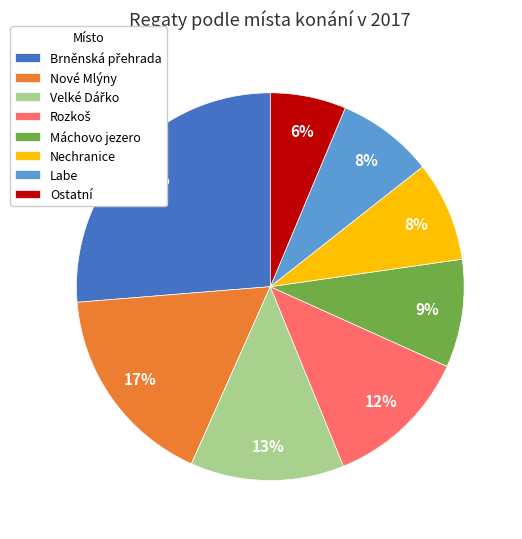

Is there a majority slice in this chart?

No